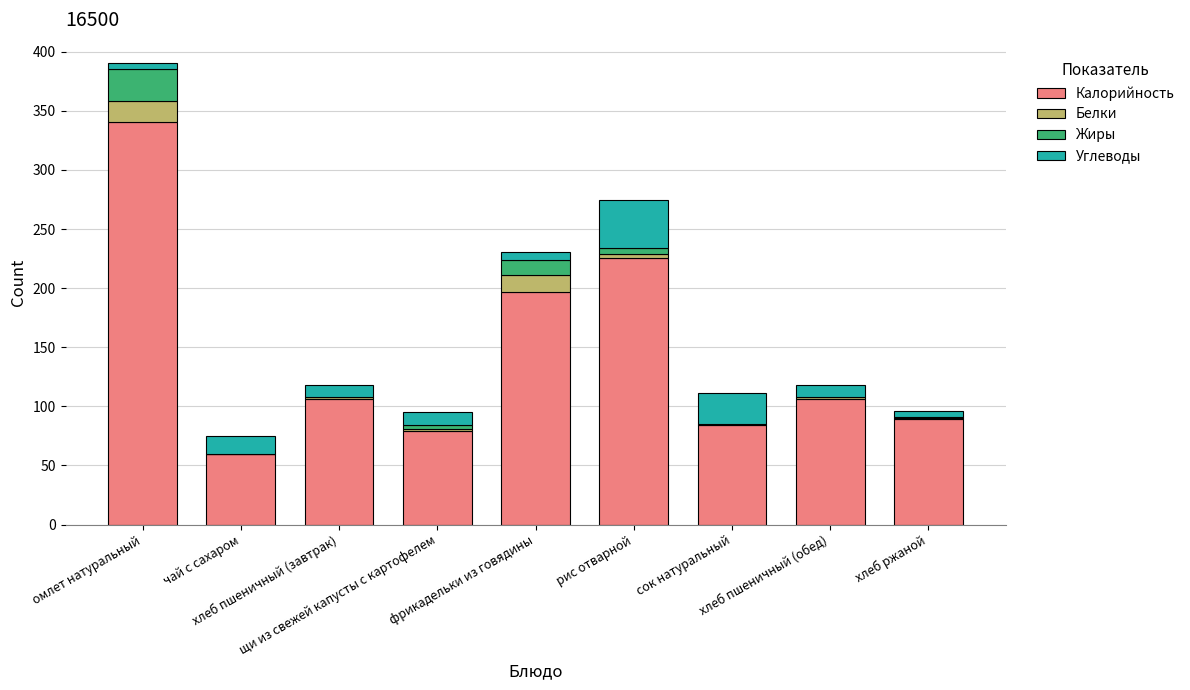

What is the maximum value for Калорийность?

340.1